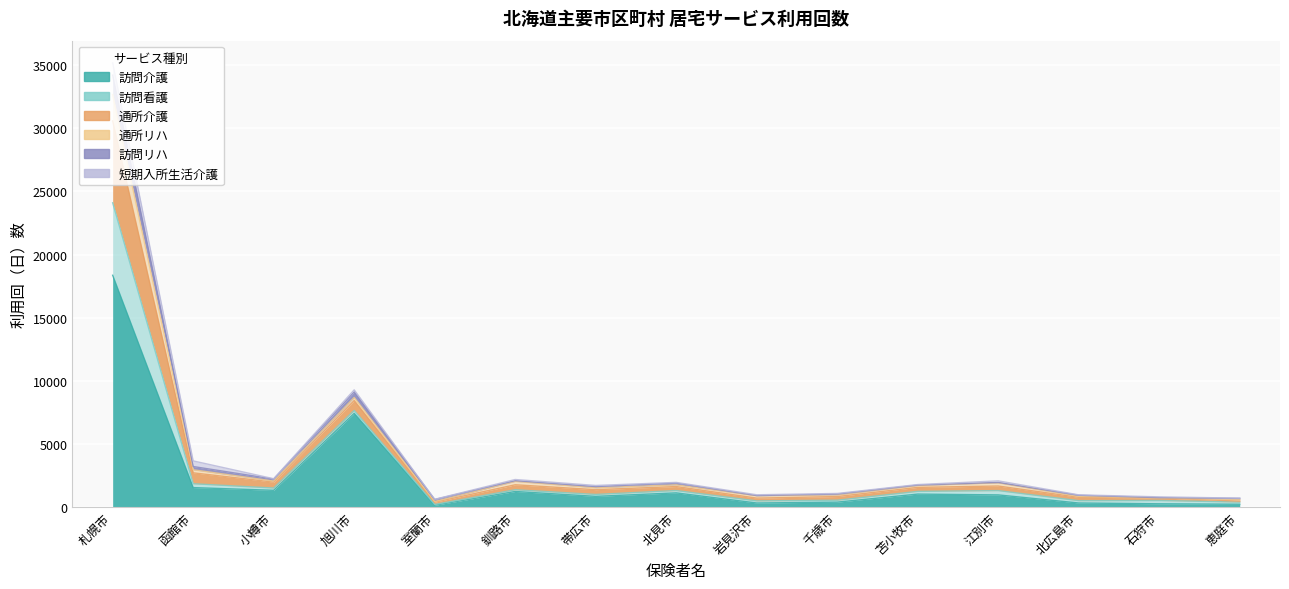

The value of 訪問介護 at 苫小牧市 is 1026. True or false?

True